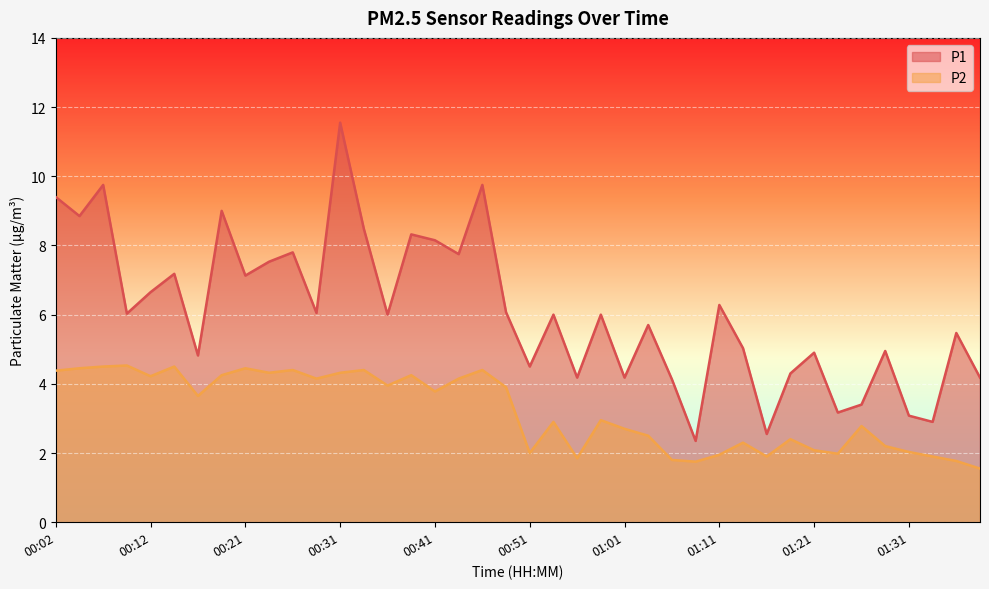

What is the value of the P1 point at the 11th from the left?

7.8